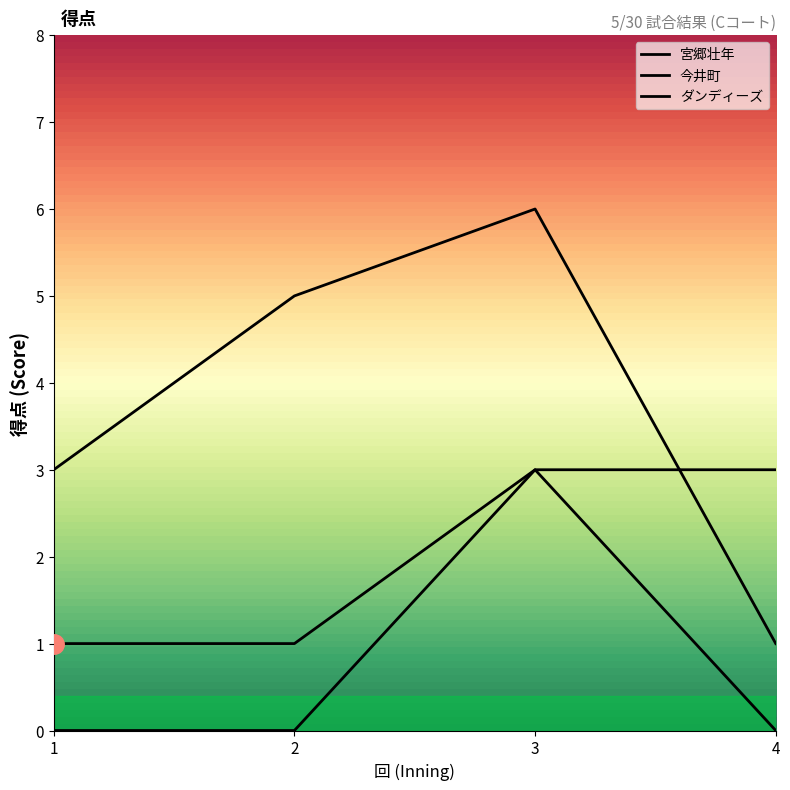

List the series in order of their peak value, highest first.

ダンディーズ, 宮郷壮年, 今井町